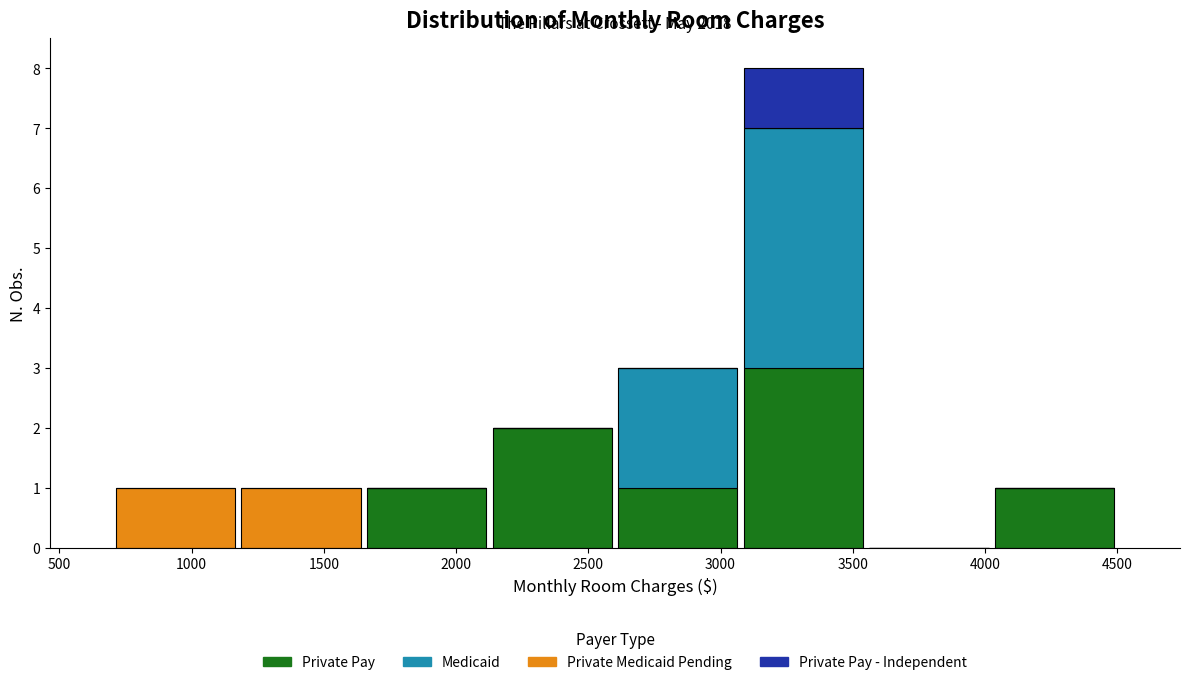

Which range on the x-axis has the tallest stacked bar (by total height)?

3100 to 3550